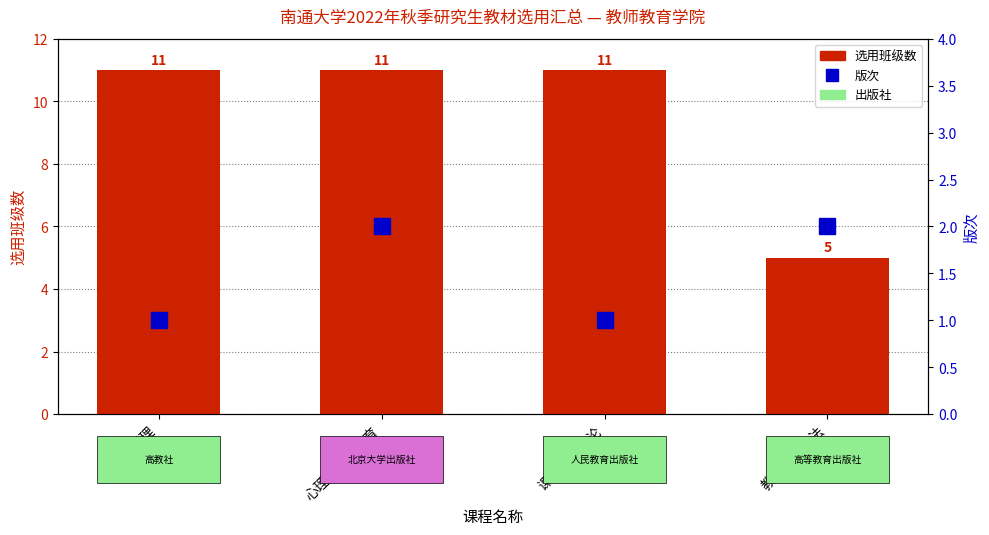

How many categories are shown in the chart?

4